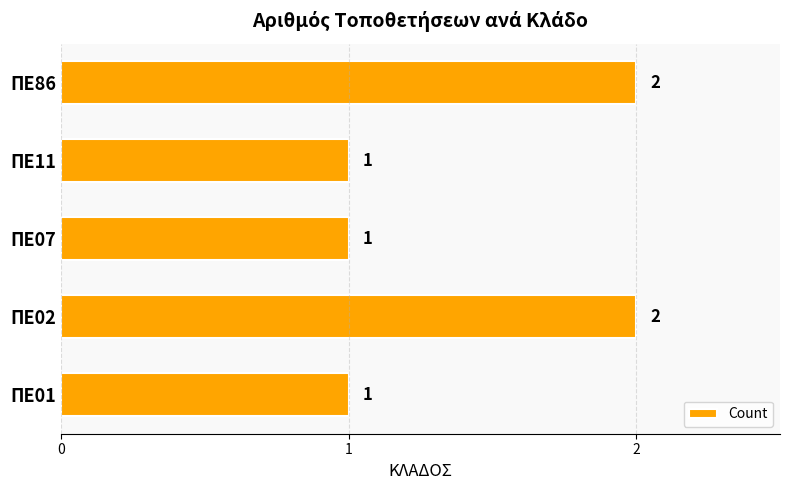

Is it true that the value at ΠΕ11 is 1?

True